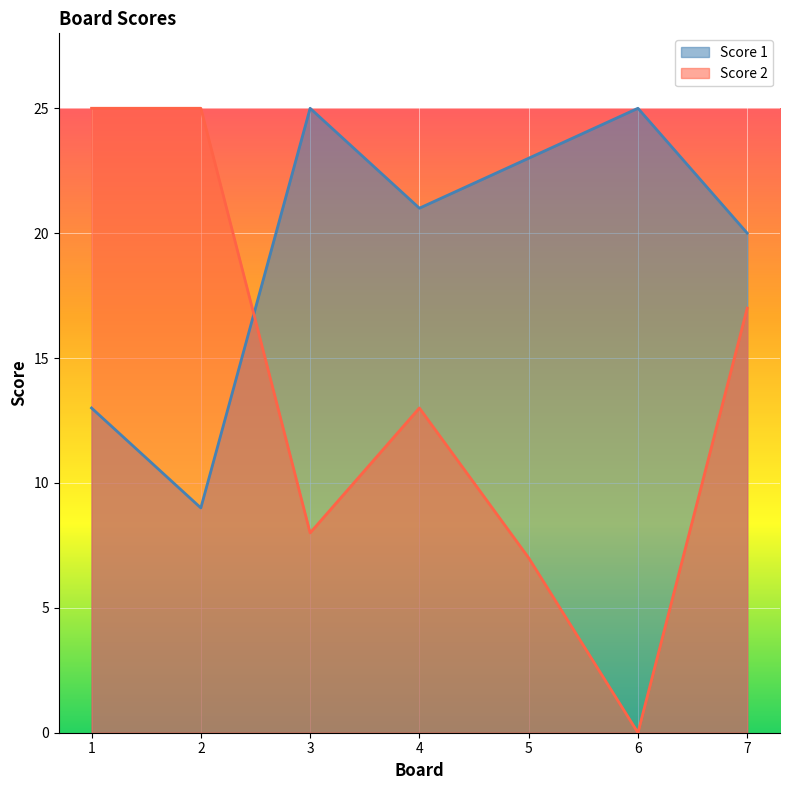

At which label does Score 1 first exceed 21?

3